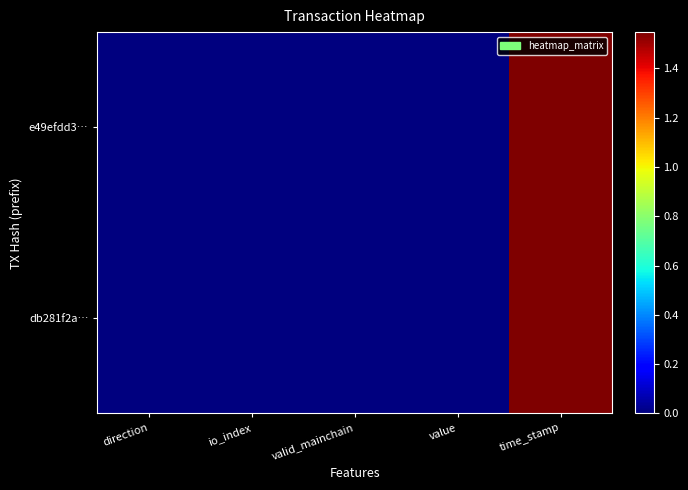

Rank the series at direction from highest to lowest value.

db281f2a…, e49efdd3…